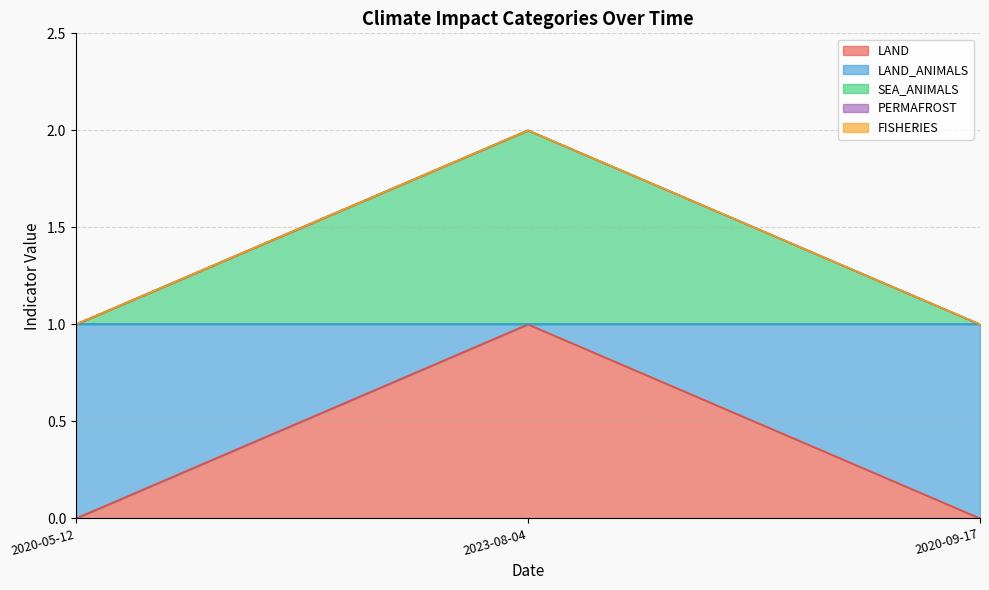

At which category does the chart reach its peak across all series?

2023-08-04